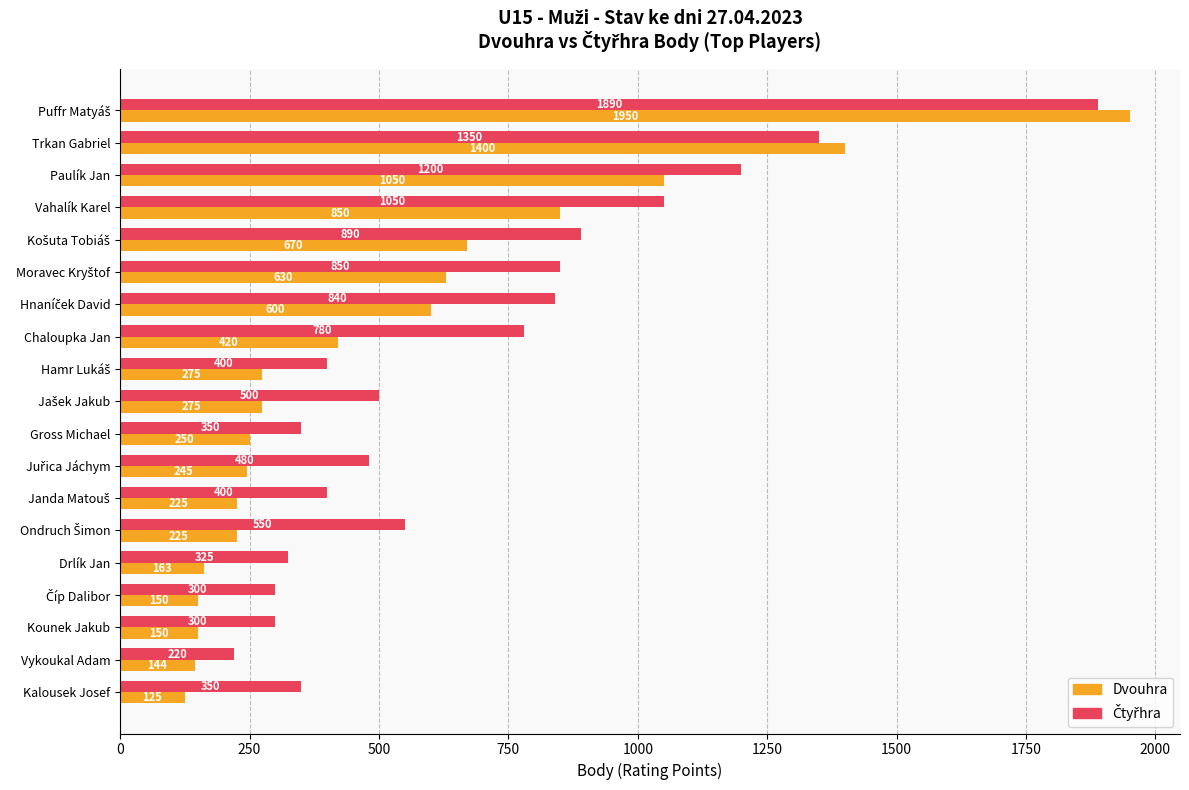

Which category has the lowest value across all series?

Kalousek Josef